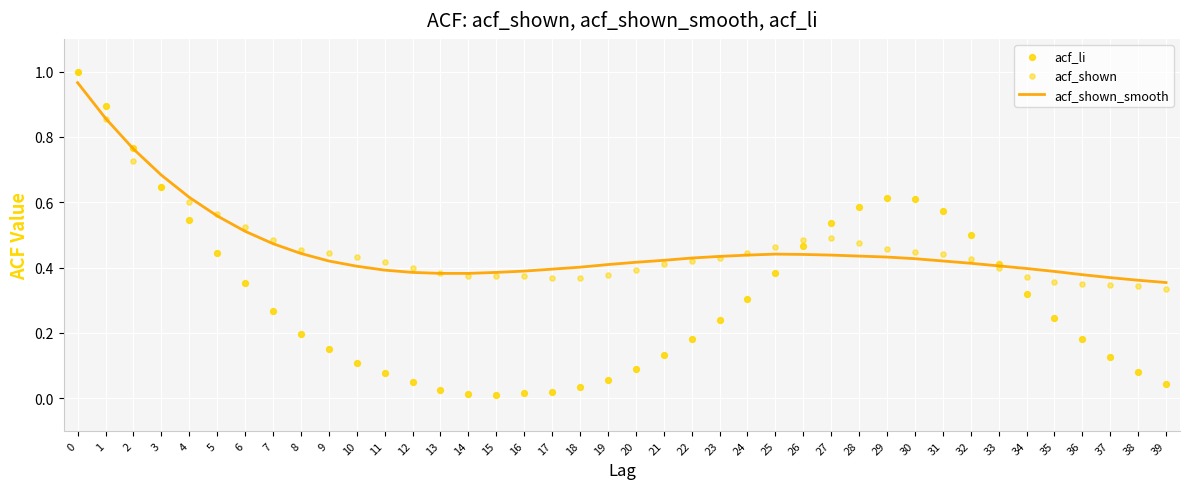

Which series has the largest total across all categories?

acf_shown_smooth